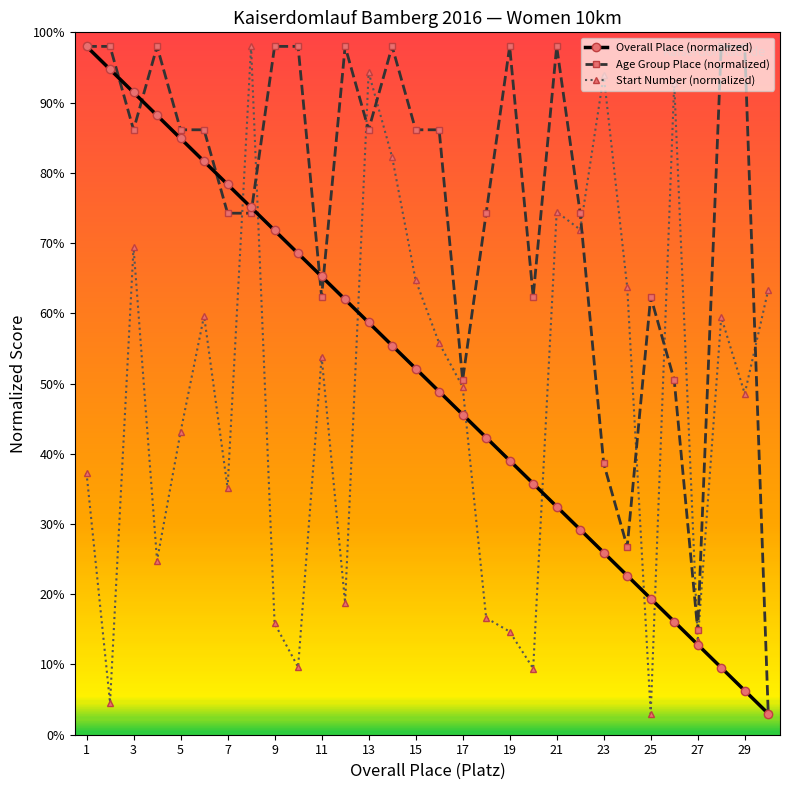

What is the lowest value of the Start Number (normalized) series?

3.0